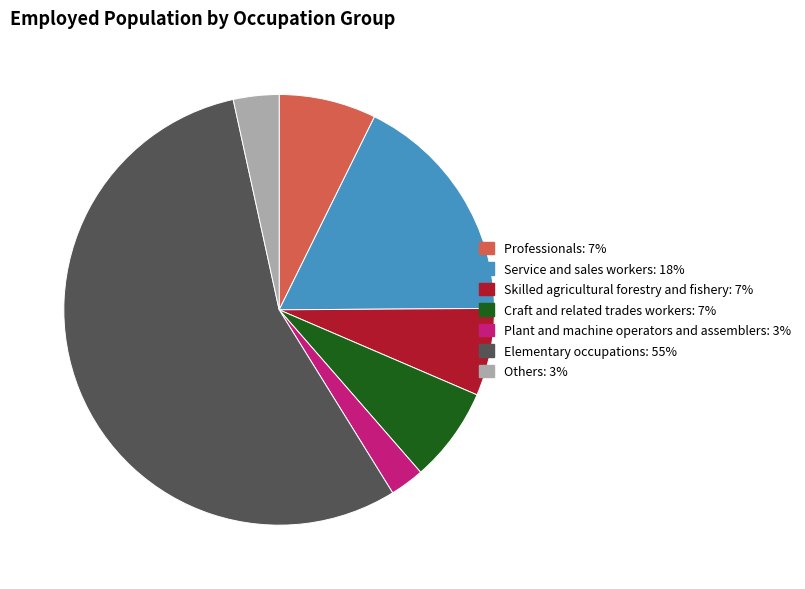

Is there a majority slice in this chart?

Yes